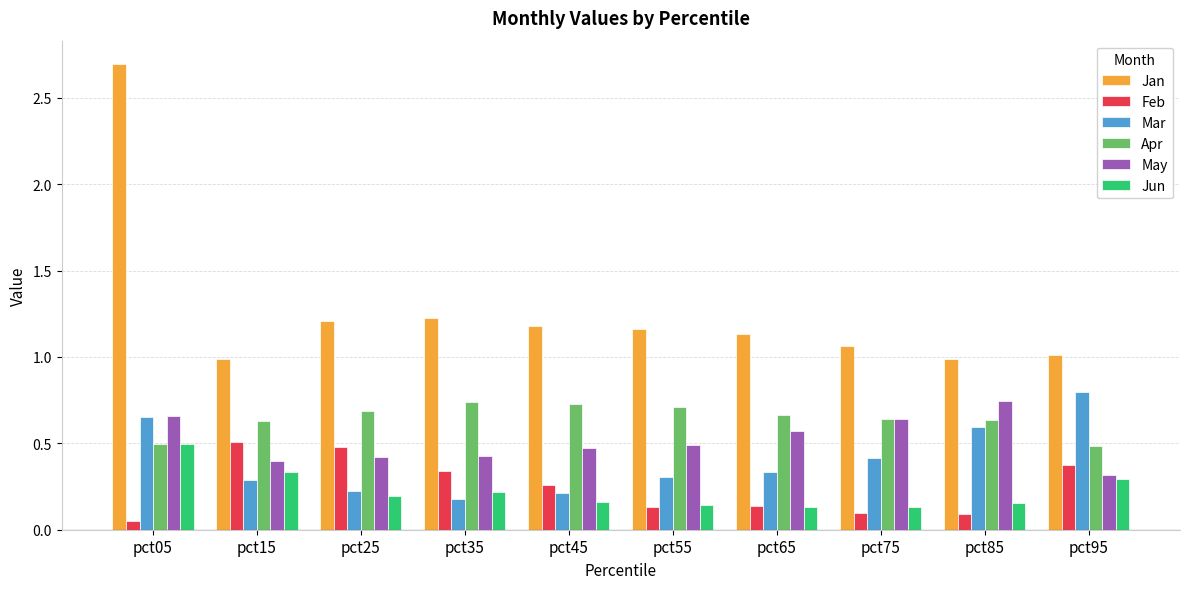

Which series has the widest spread of values?

Jan